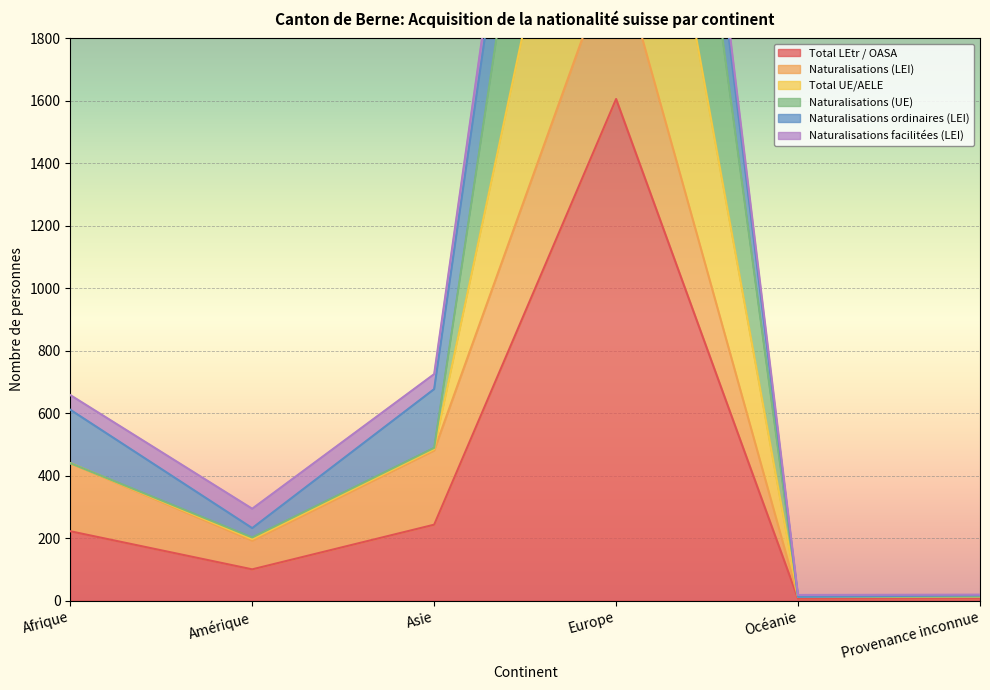

What is the value of the Naturalisations (UE) point at the 5th from the left?

12